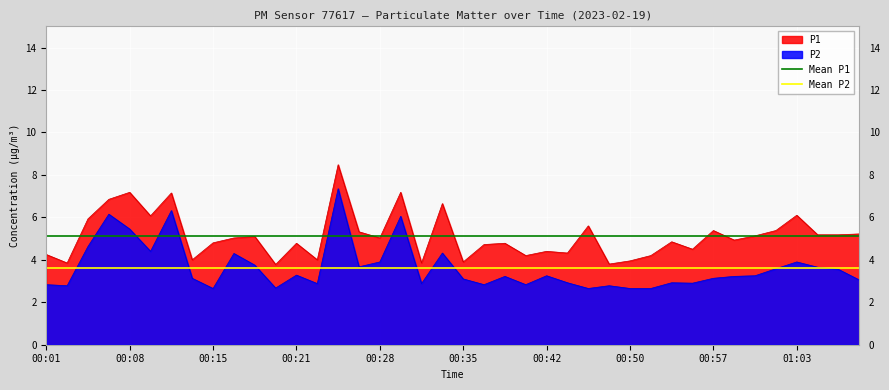

Does the chart display data point markers on the line(s)?

No